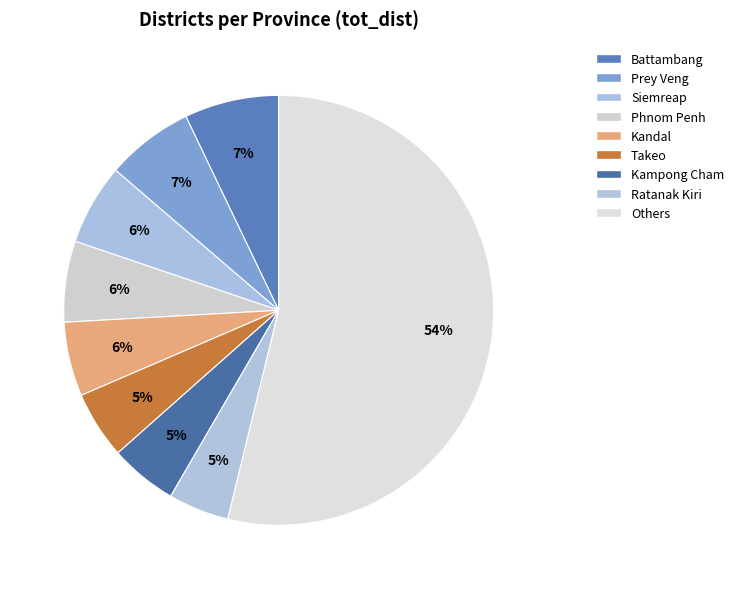

Is there any slice that represents more than half of the pie?

Yes